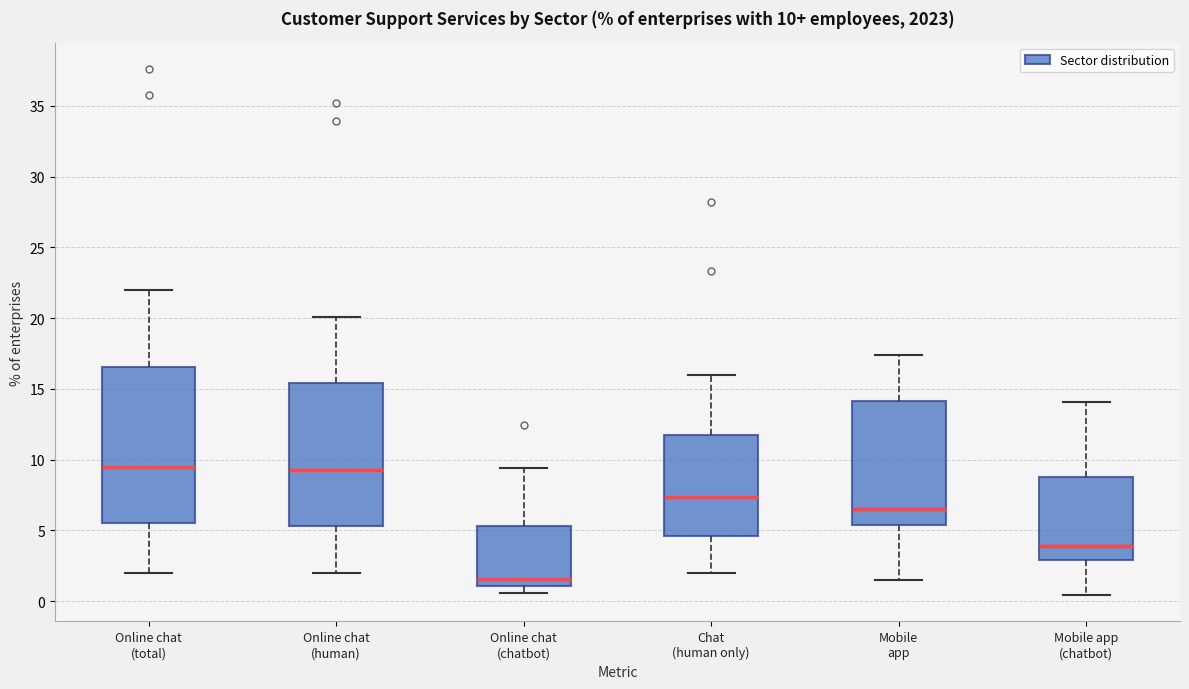

Comparing the boxes themselves (not the whiskers), which one is the tallest?

Online chat (total)